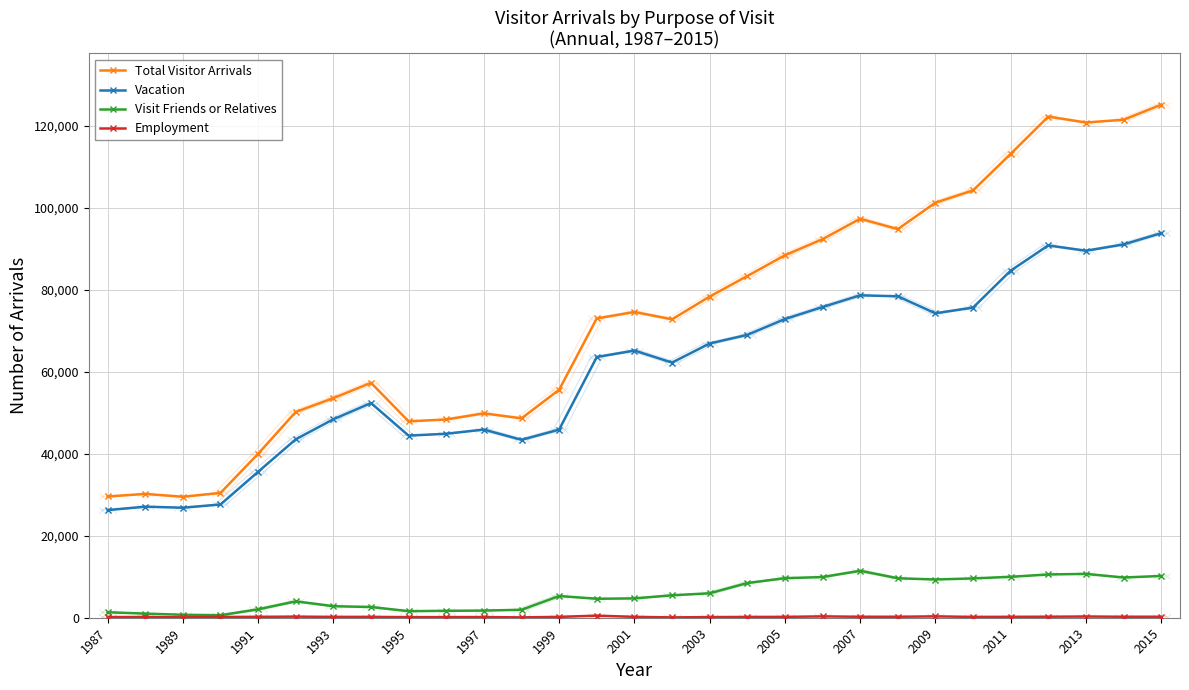

True or false: Total Visitor Arrivals has more than 1 points higher than both neighbors.

True